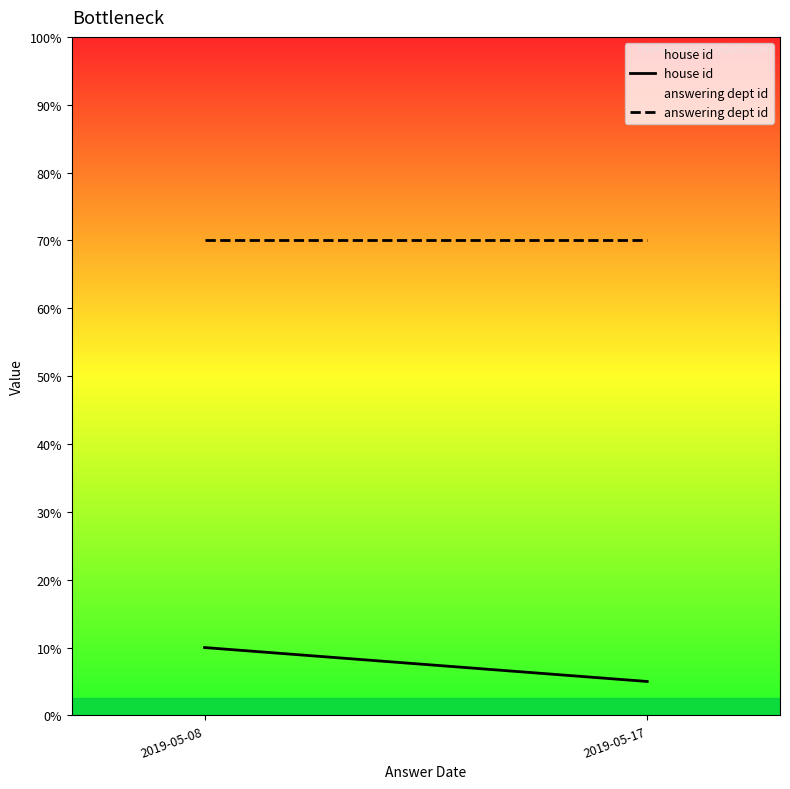

Is this an area chart (filled region under the line)?

No